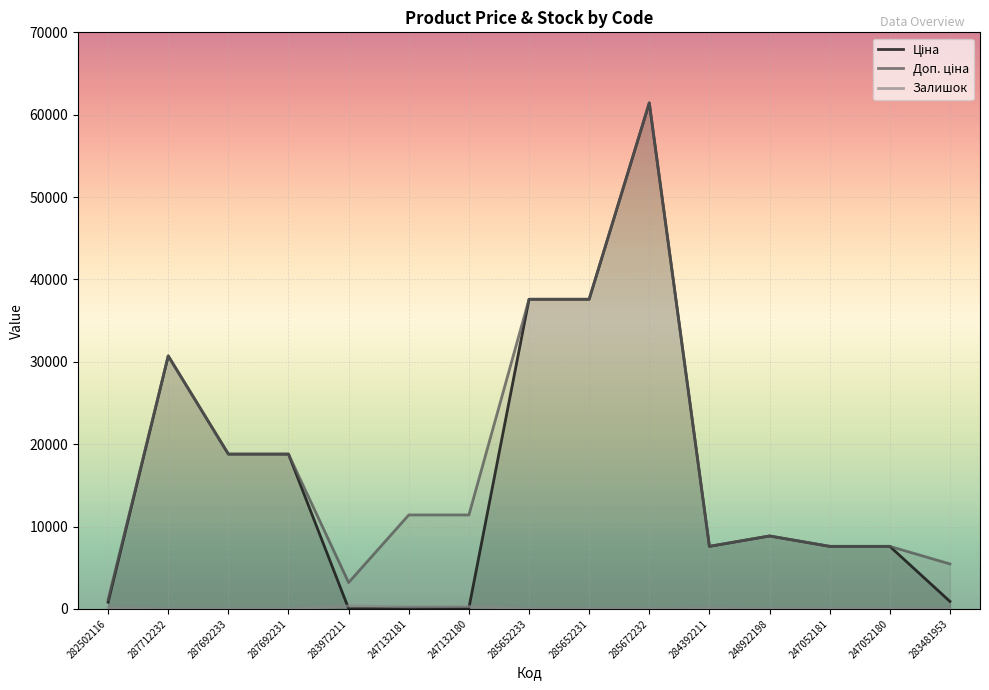

The value of Ціна at 285652233 is 65380.7. True or false?

False